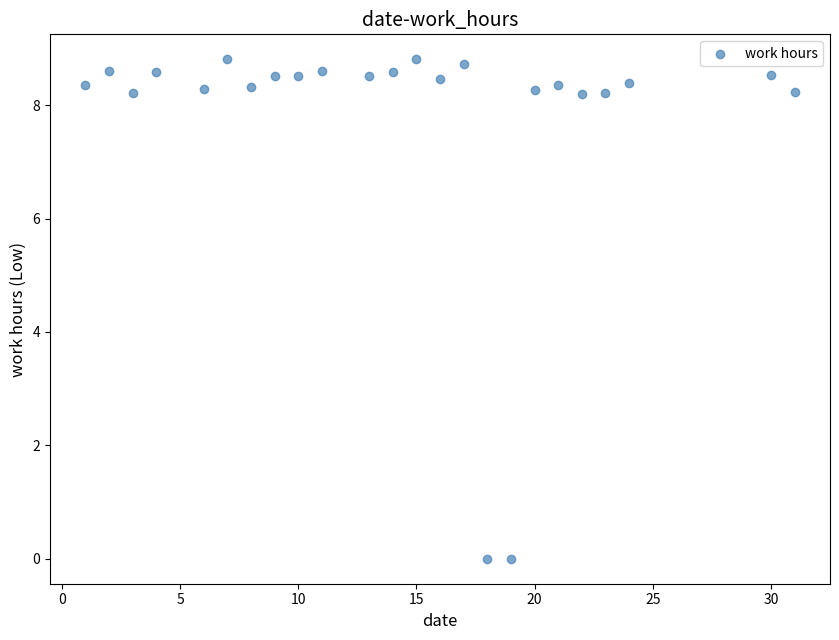

What is the range of Y values (max minus min)?

8.8